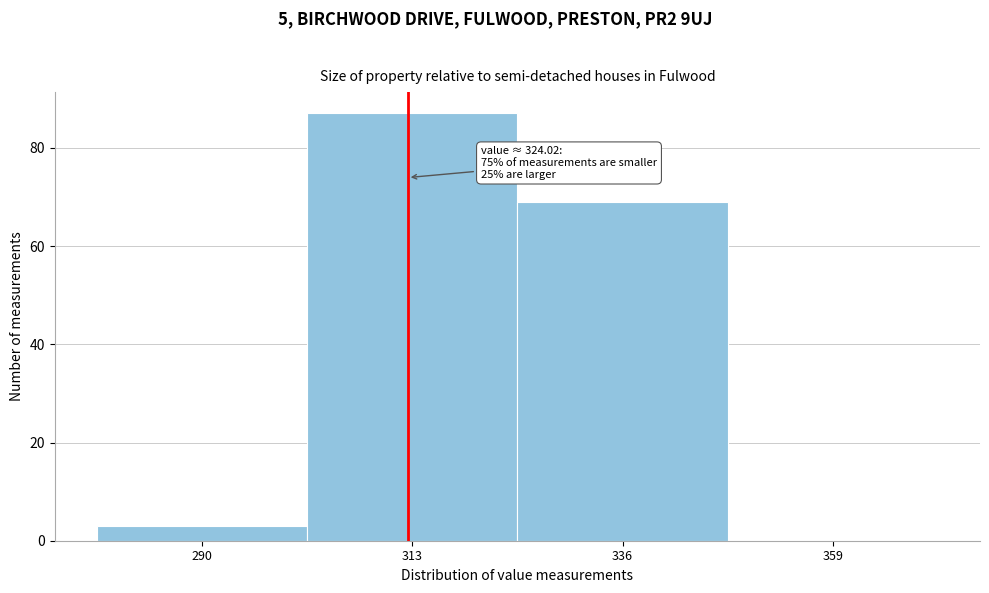

Reading left to right, extract all data points from this chart.

290=3	313=87	336=69	359=0